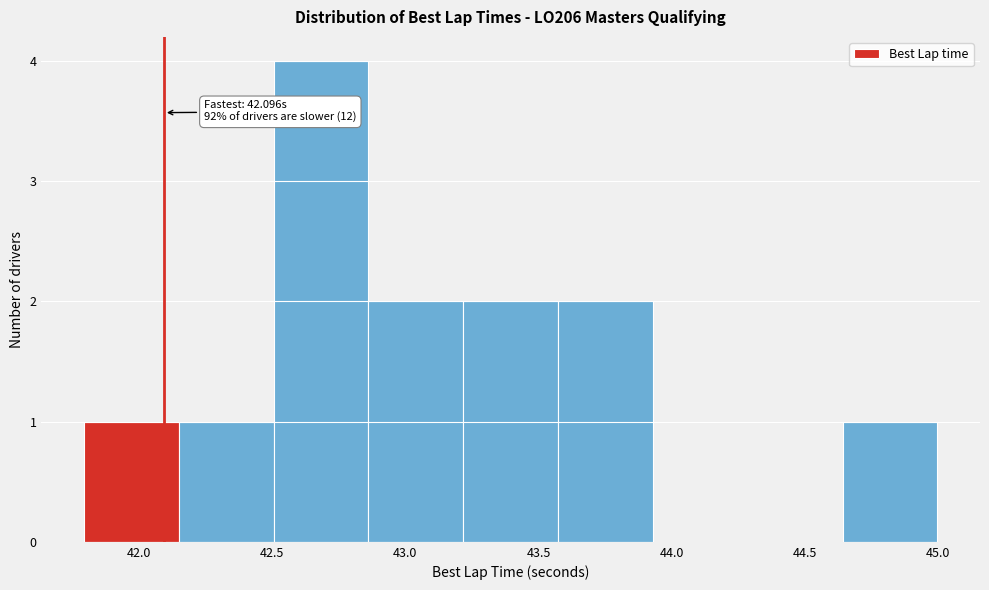

Over which range of the x-axis is the bar tallest?

42.50 to 42.85